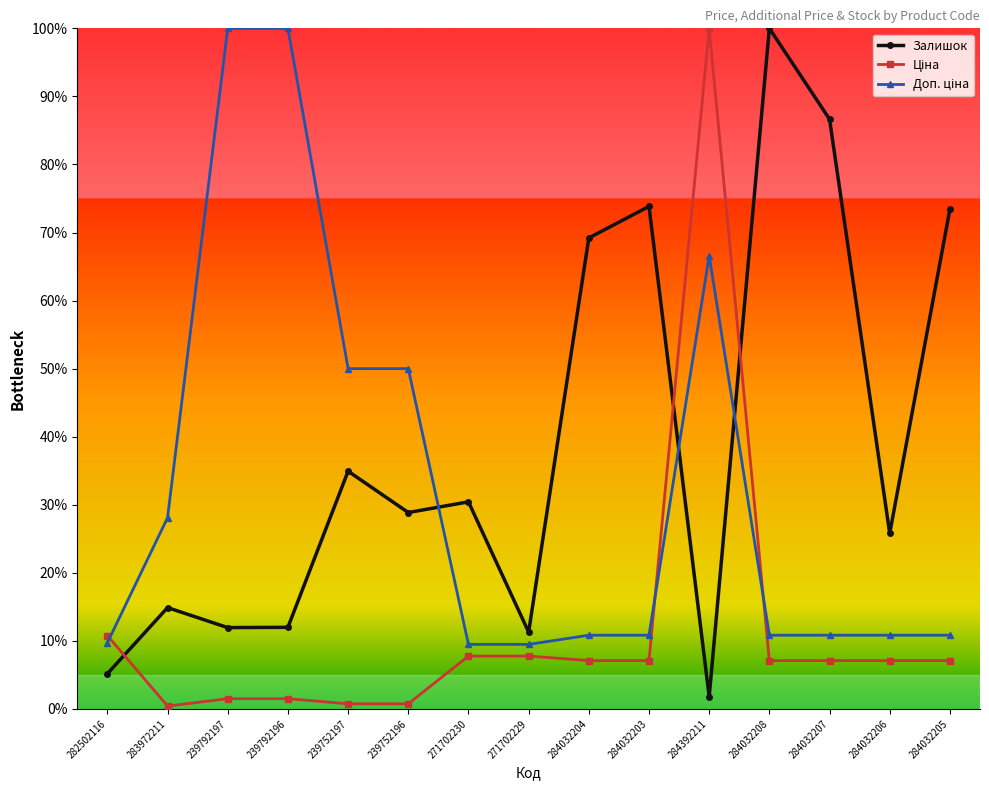

What position from the right is 271702229?

8